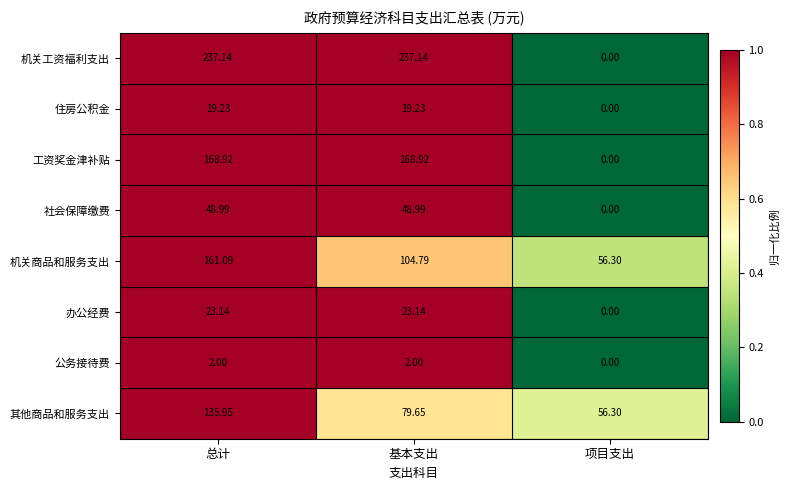

At 基本支出, list the series in order from smallest to largest.

公务接待费, 住房公积金, 办公经费, 社会保障缴费, 其他商品和服务支出, 机关商品和服务支出, 工资奖金津补贴, 机关工资福利支出